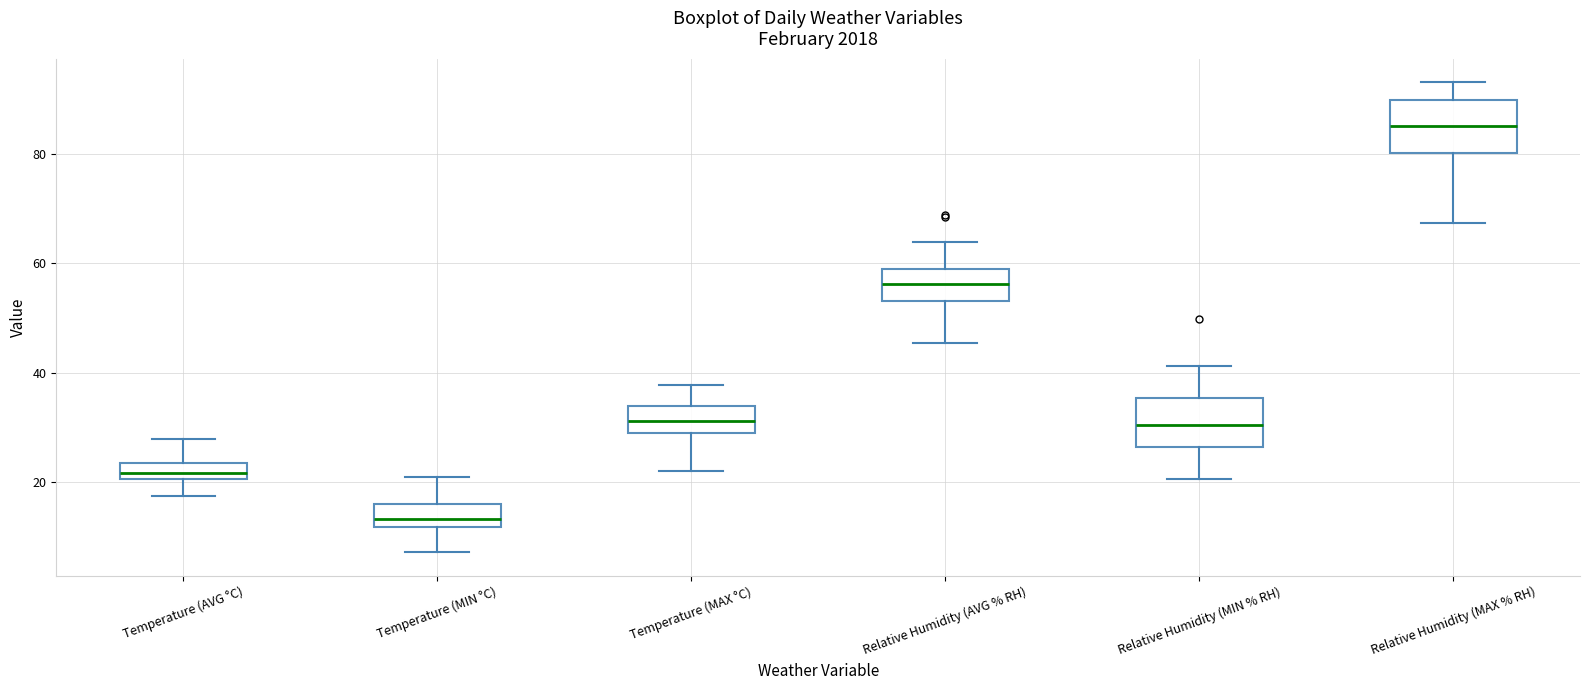

Where does the lower whisker of the box for Temperature (AVG °C) end on the y-axis? The values are not printed on the chart, so give them approximately, as read against the axis.

18